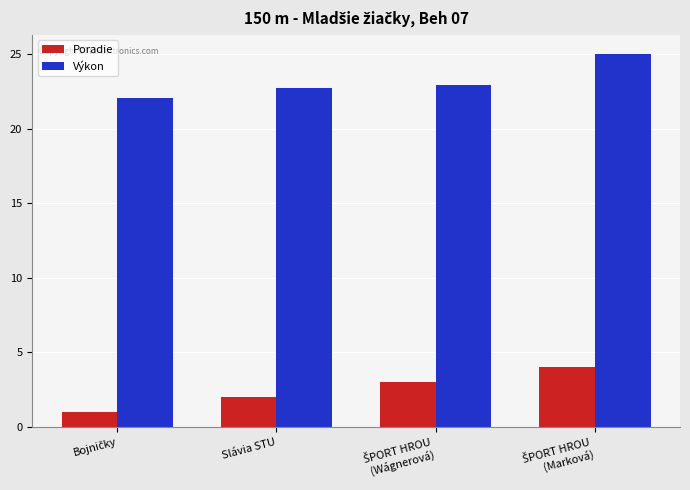

How many groups of bars are there?

4